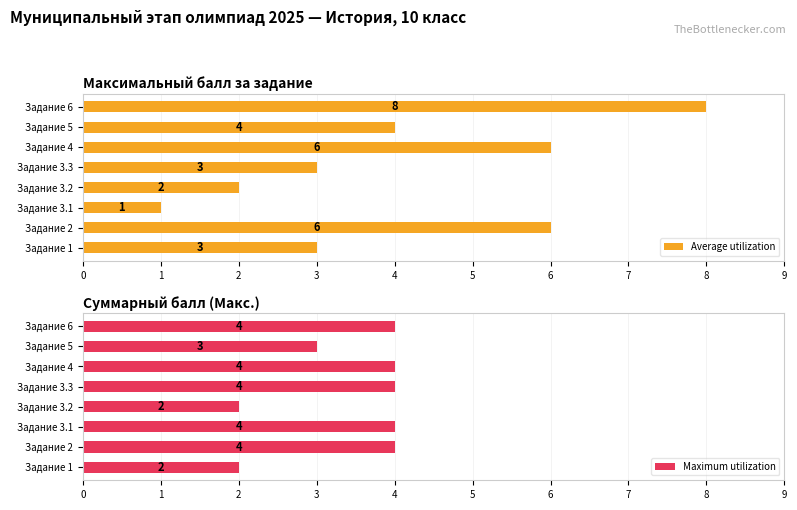

What is the sum of the Average utilization values at Задание 3.2 and Задание 3.3?

5